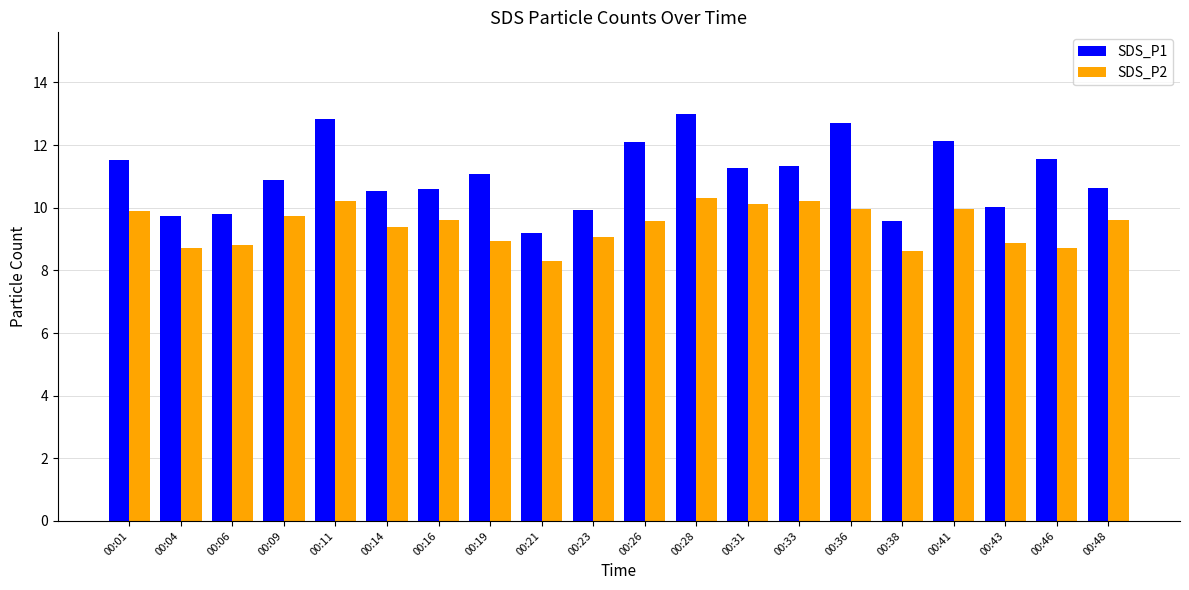

Which category has the lowest value in the SDS_P1 series?

00:21